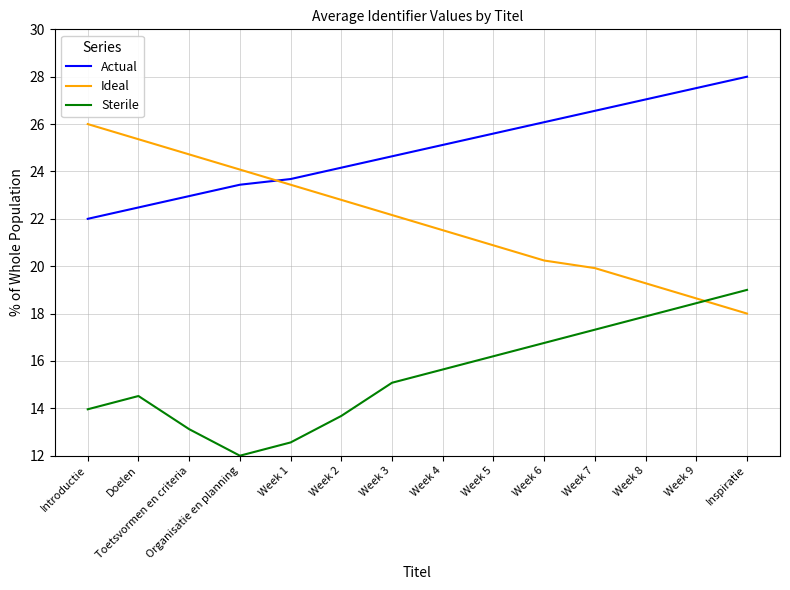

Reading left to right, what are all the values shown in this chart?

Actual: Introductie=22.0	Doelen=22.5	Toetsvormen en criteria=23.0	Organisatie en planning=23.4	Week 1=23.7	Week 2=24.2	Week 3=24.6	Week 4=25.1	Week 5=25.6	Week 6=26.1	Week 7=26.6	Week 8=27.0	Week 9=27.5	Inspiratie=28.0
Ideal: Introductie=26.0	Doelen=25.4	Toetsvormen en criteria=24.7	Organisatie en planning=24.1	Week 1=23.4	Week 2=22.8	Week 3=22.2	Week 4=21.5	Week 5=20.9	Week 6=20.2	Week 7=19.9	Week 8=19.3	Week 9=18.6	Inspiratie=18.0
Sterile: Introductie=14.0	Doelen=14.5	Toetsvormen en criteria=13.1	Organisatie en planning=12.0	Week 1=12.6	Week 2=13.7	Week 3=15.1	Week 4=15.6	Week 5=16.2	Week 6=16.8	Week 7=17.3	Week 8=17.9	Week 9=18.4	Inspiratie=19.0